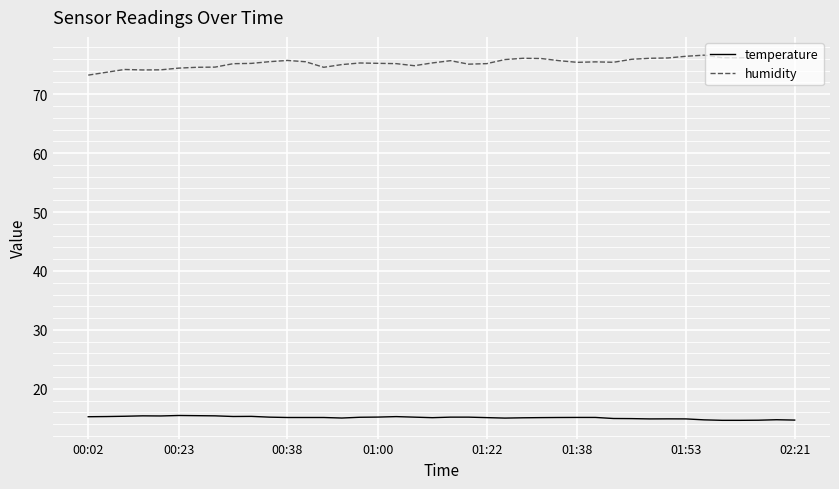

What is the maximum value for humidity?

76.6